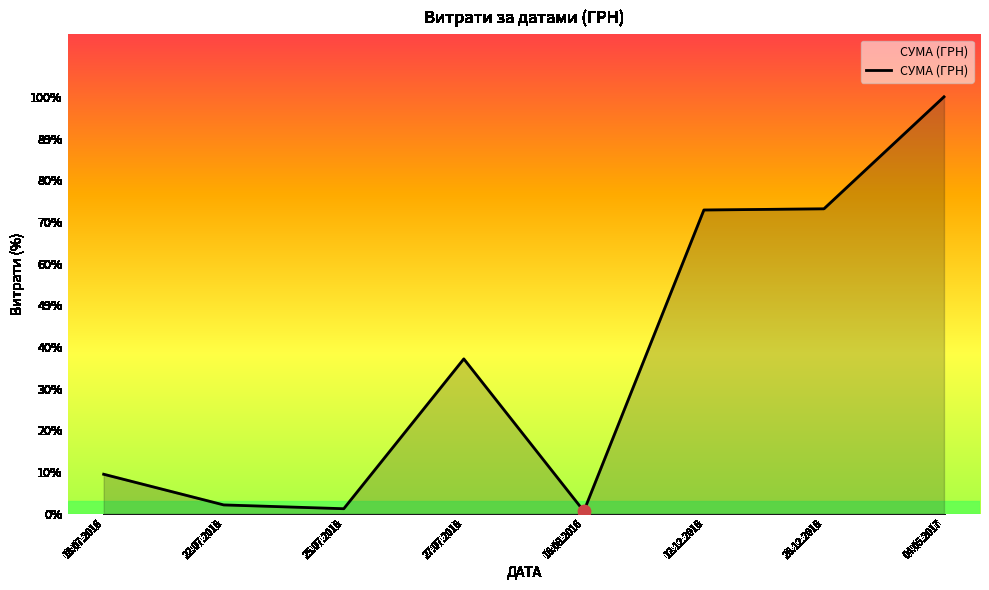

What is the ratio of the value at 04.05.2017 to the value at 27.07.2016?

2.7